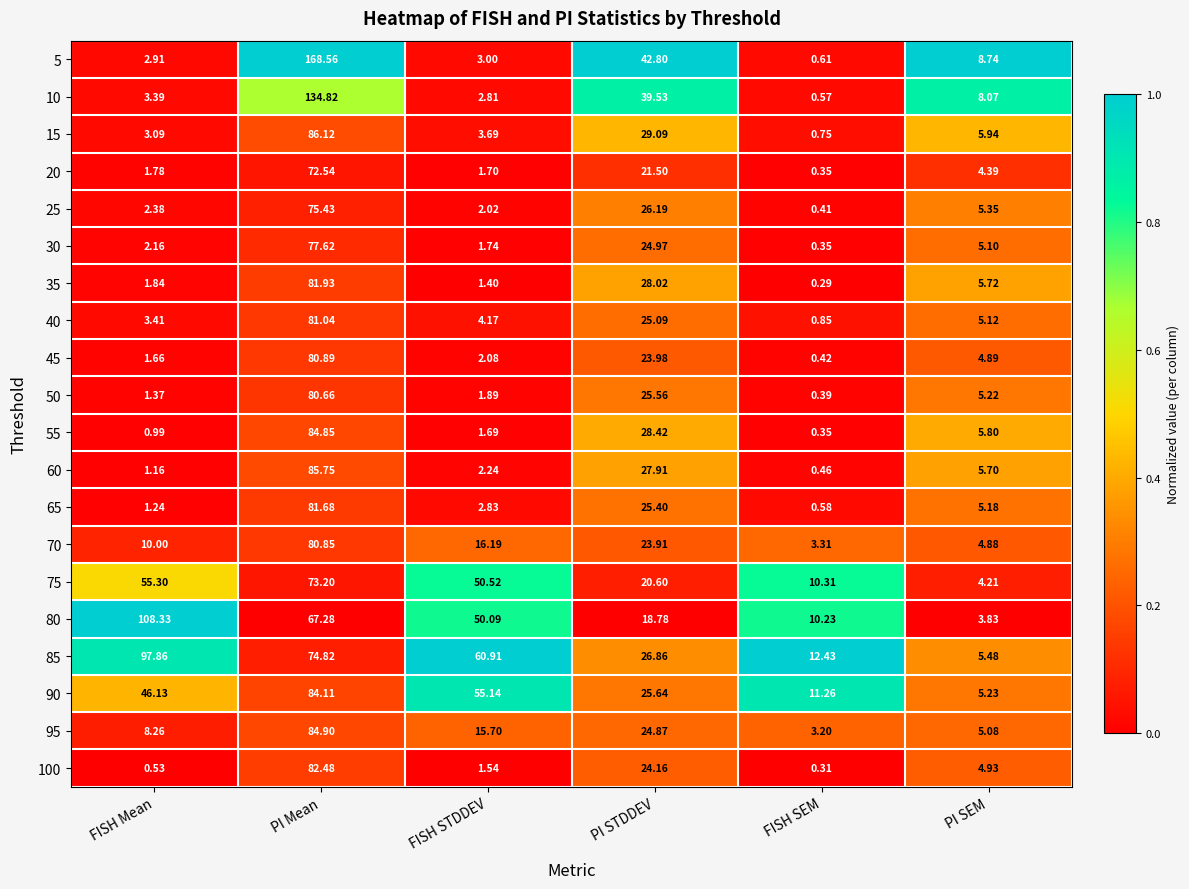

At which category does the chart reach its peak across all series?

PI Mean